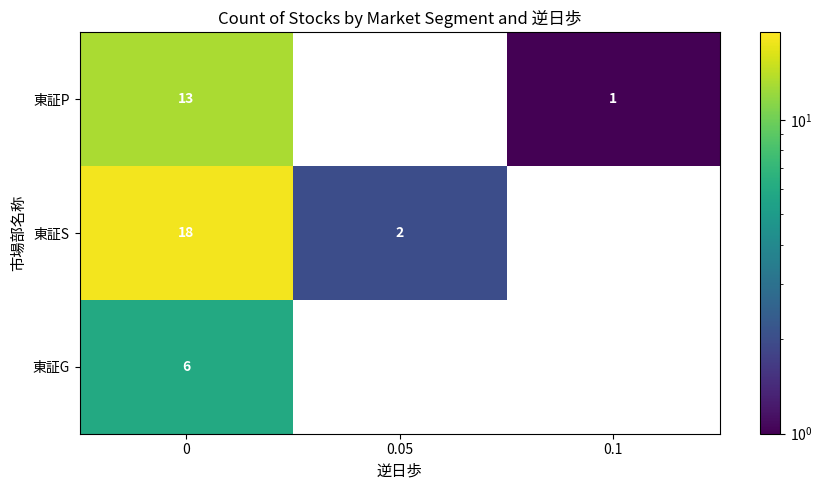

What is the difference between the highest and lowest values at 0?

12